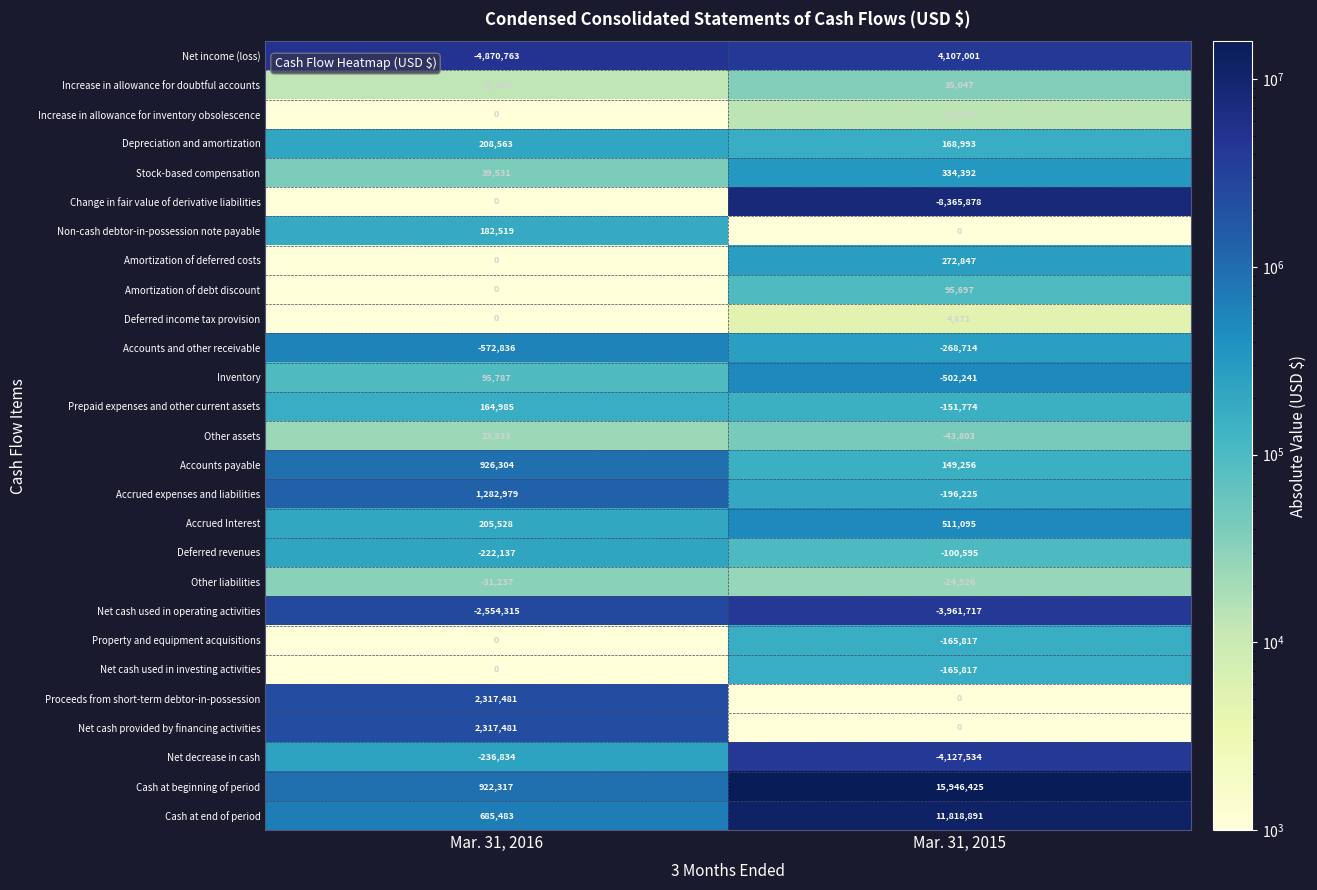

Rank the categories by Inventory value from lowest to highest.

Mar. 31, 2015, Mar. 31, 2016